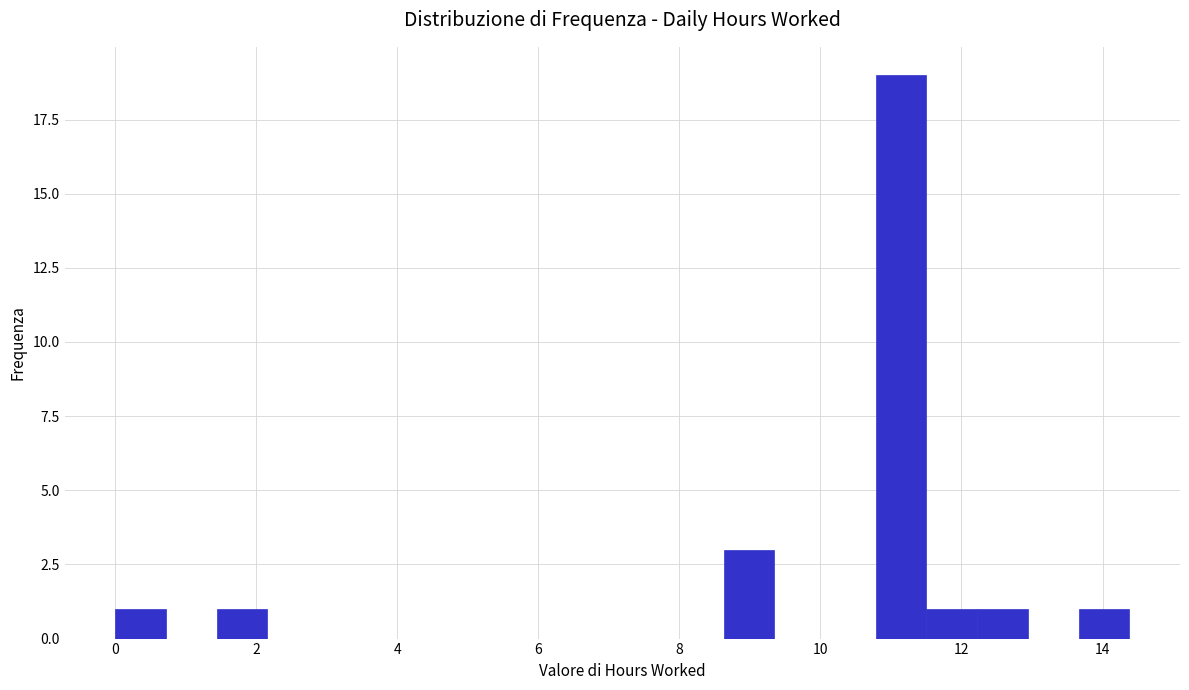

Read against the x-axis, roughly where is the centre of the tallest bar?

11.2